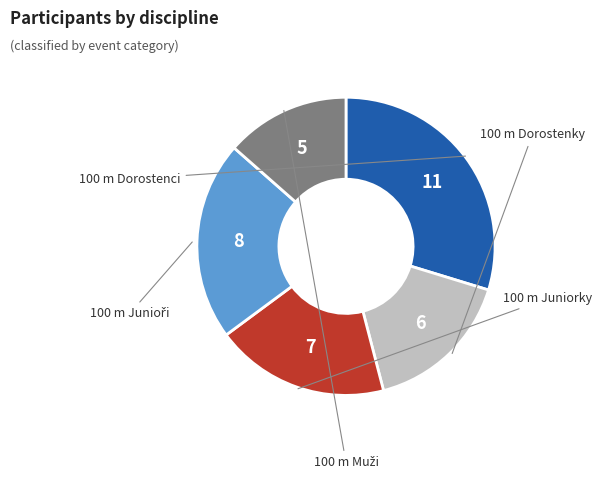

Does any single category account for the majority?

No